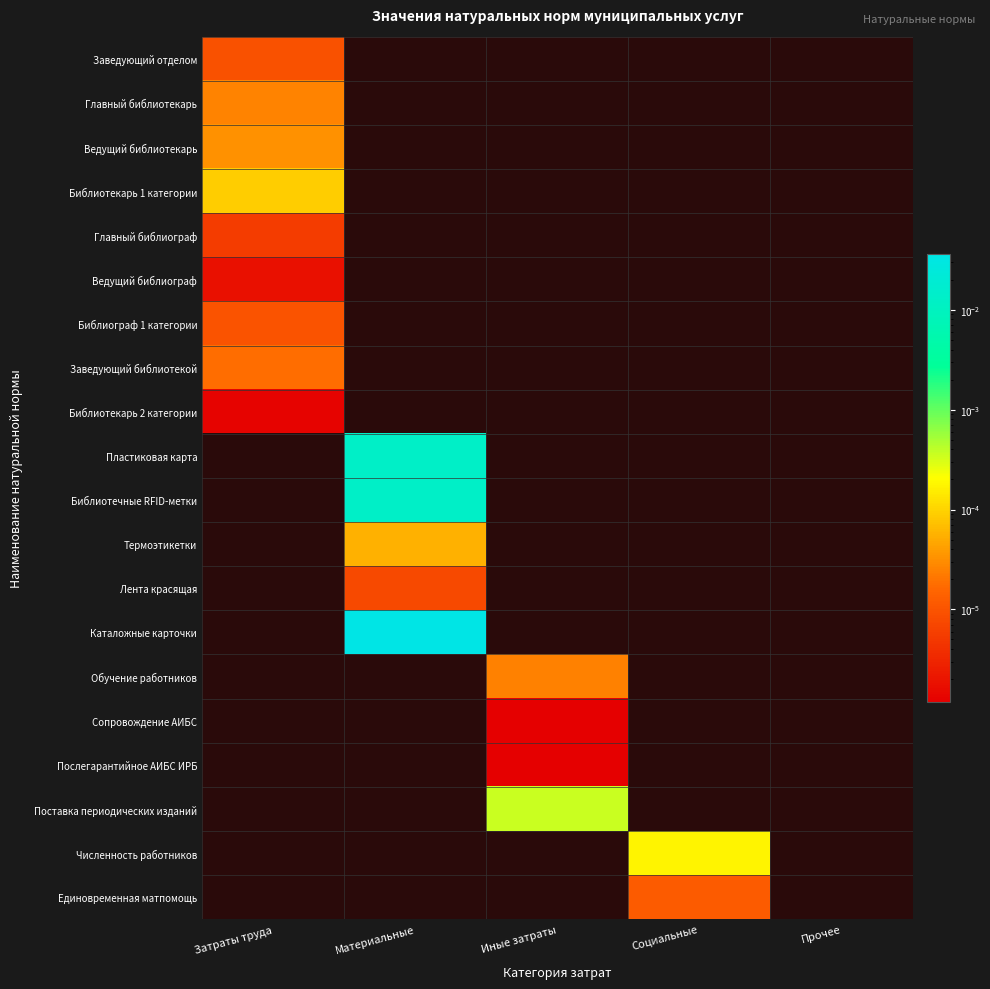

True or false: Библиотечные RFID-метки has a value of 0.0 at Материальные.

False